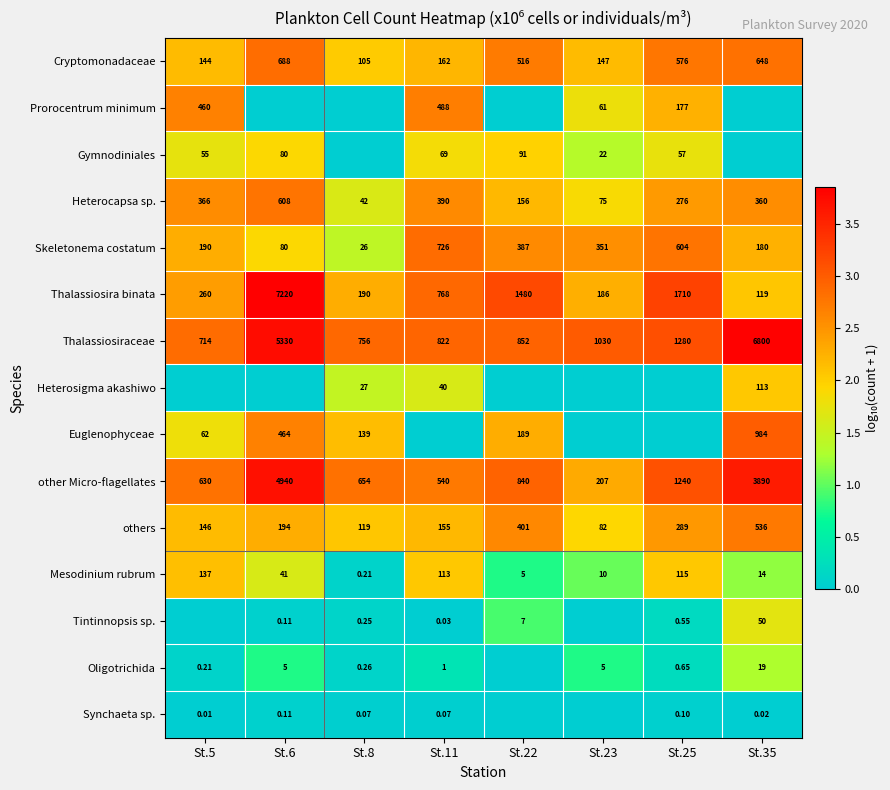

Is the value of others at St.6 greater than the value of Synchaeta sp. at St.11?

Yes